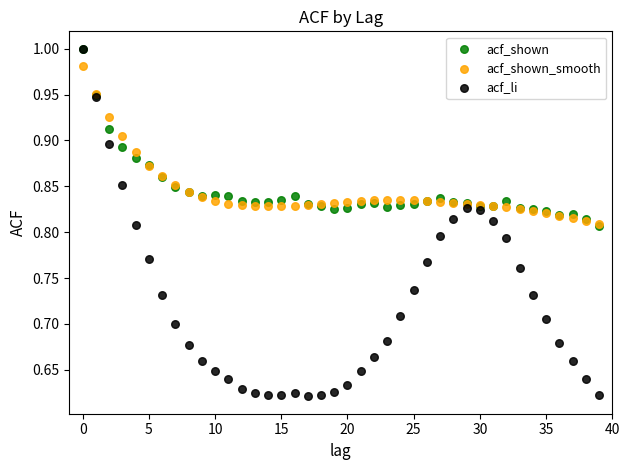

What are all the series names shown in the legend?

acf_shown, acf_shown_smooth, acf_li